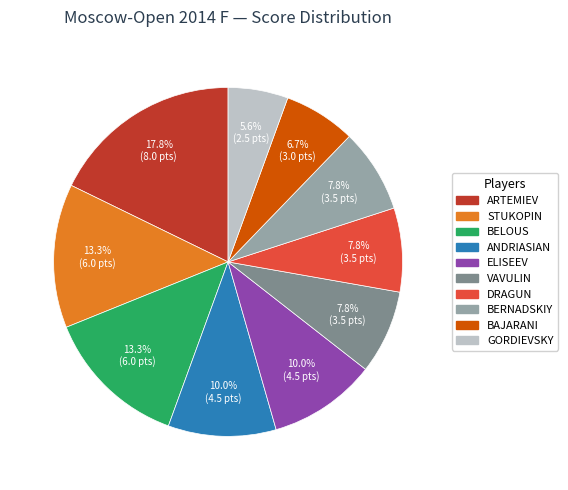

How many segments does this pie chart have?

10